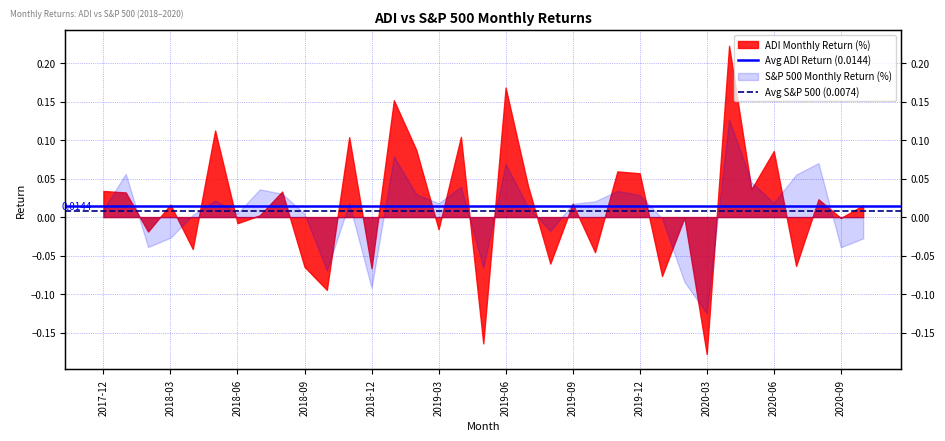

Rank the series by their average value, from highest to lowest.

Avg ADI Return (0.0144), Avg S&P 500 (0.0074)